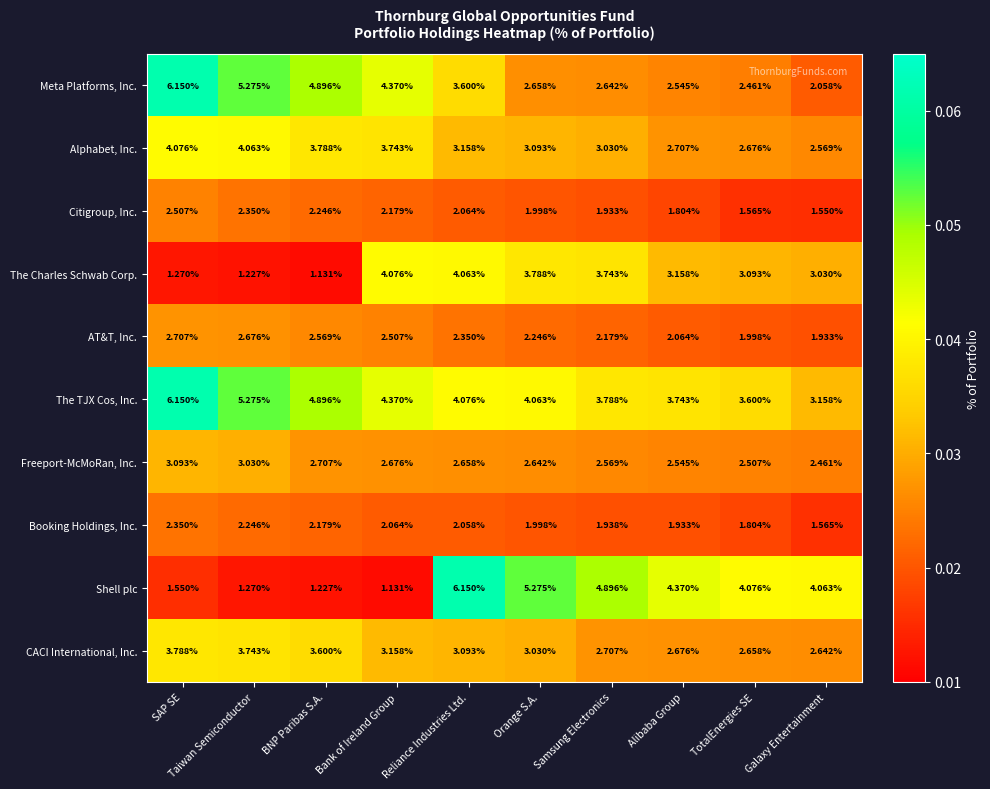

Between BNP Paribas S.A. and Alibaba Group, which series saw the biggest shift?

Shell plc